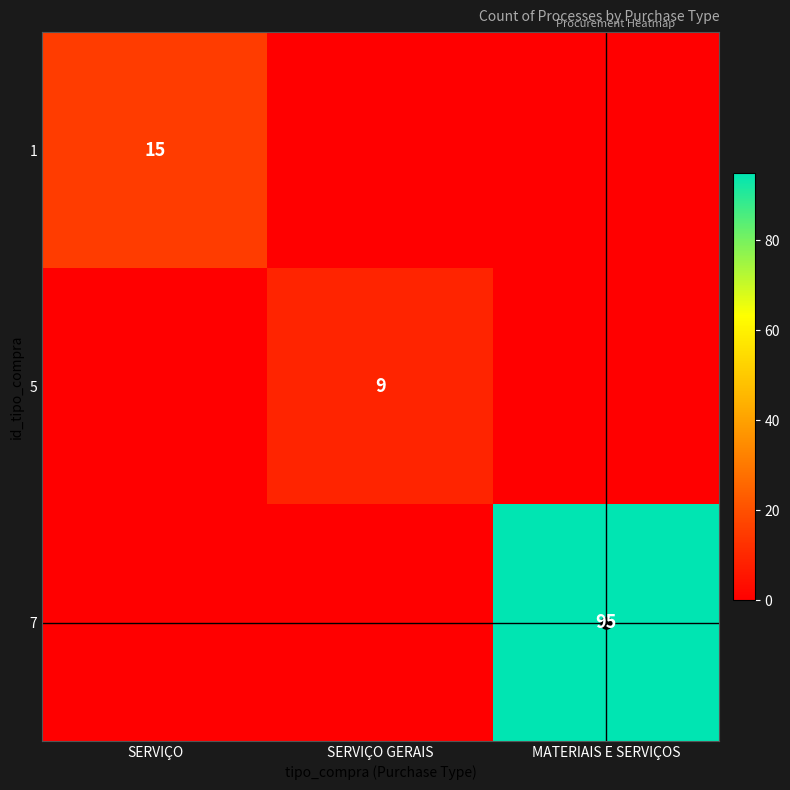

How many positive values does the 1 series have?

1